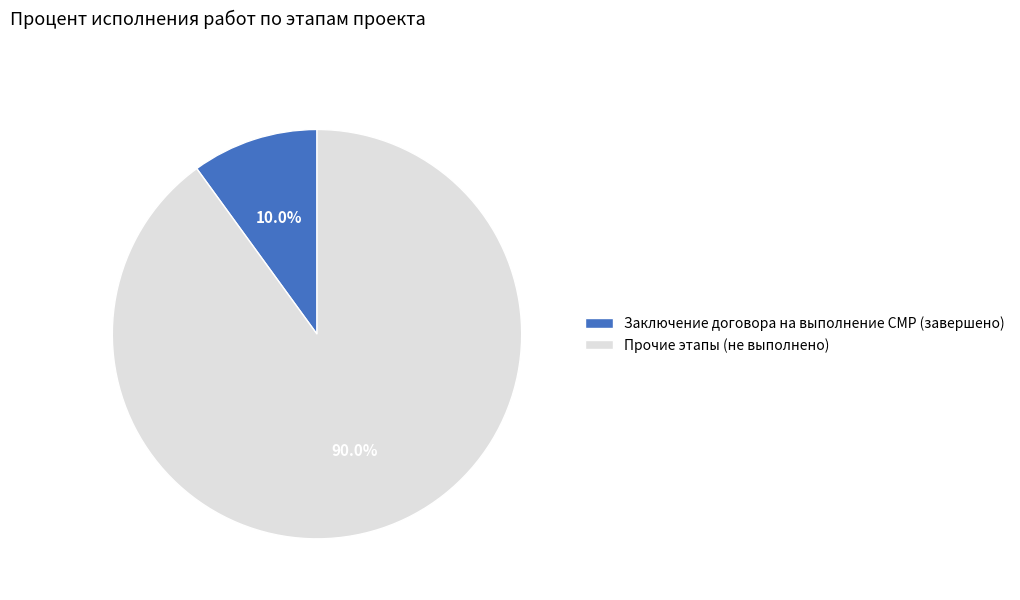

What is the smallest slice in the pie chart?

Заключение договора на выполнение СМР (завершено)